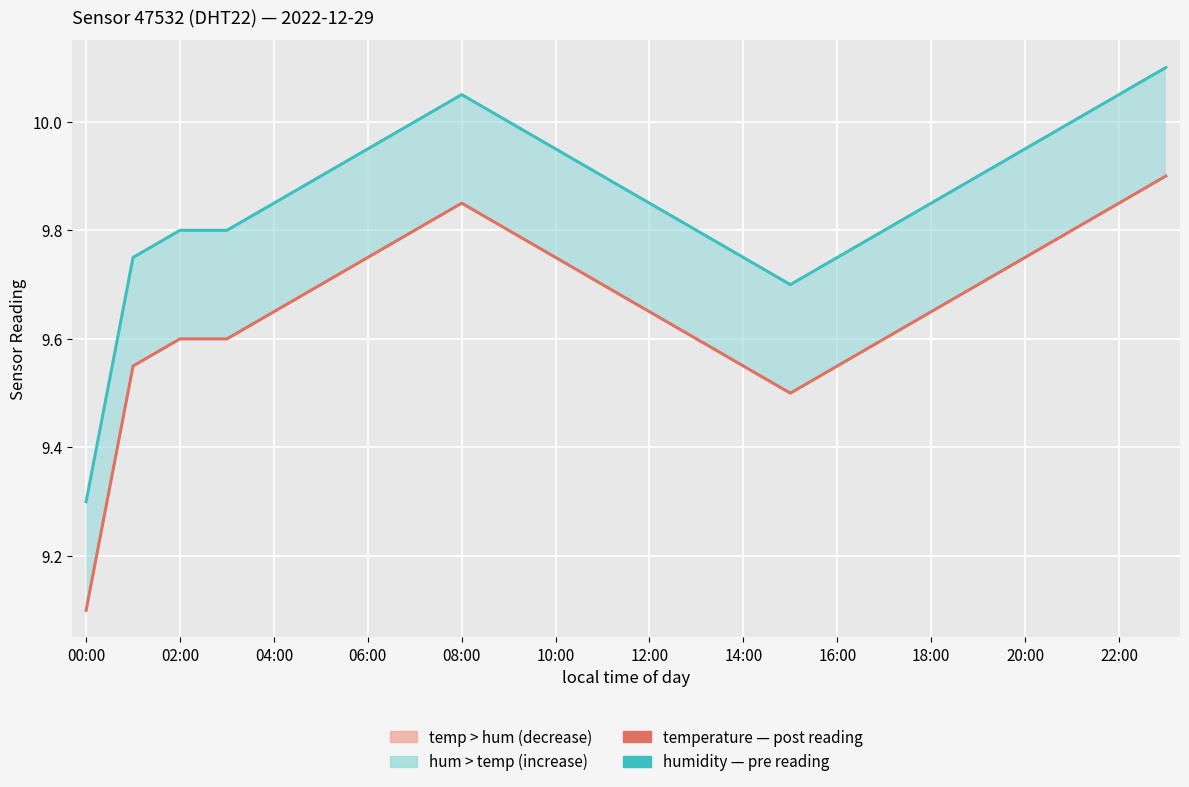

Is the value of temperature (°C) at 14 greater than the value of humidity (scaled) at 13?

No